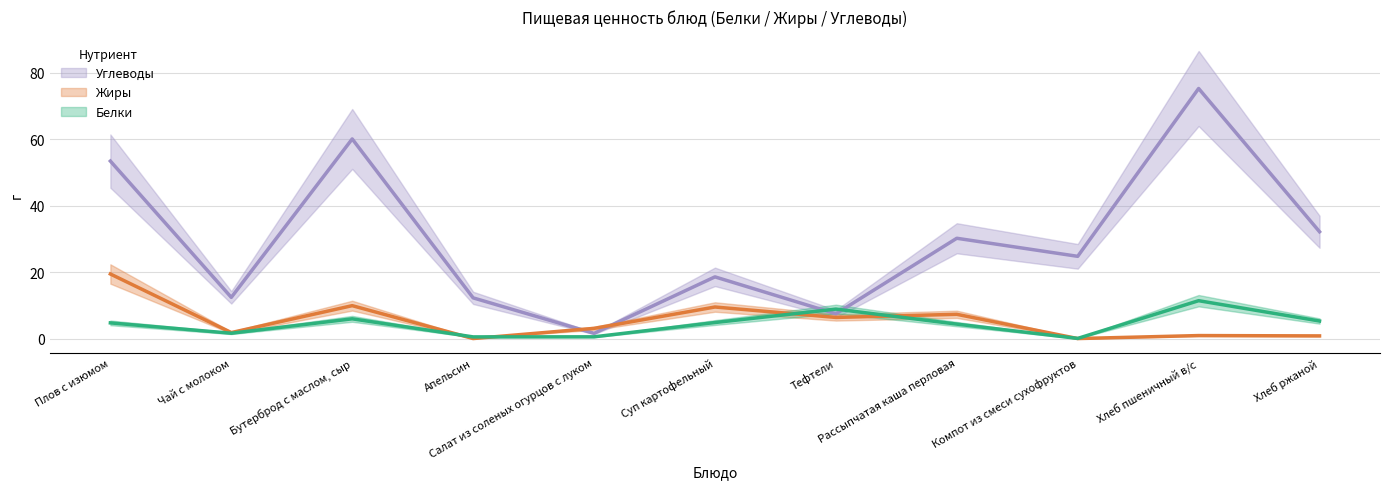

Reading left to right, extract all data points from this chart.

Белки: Плов с изюмом=4.7	Чай с молоком=1.6	Бутерброд с маслом, сыр=5.9	Апельсин=0.5	Салат из соленых огурцов с луком=0.5	Суп картофельный=4.8	Тефтели=8.9	Рассыпчатая каша перловая=4.3	Компот из смеси сухофруктов=0.0	Хлеб пшеничный в/с=11.4	Хлеб ржаной=5.3
Жиры: Плов с изюмом=19.4	Чай с молоком=1.8	Бутерброд с маслом, сыр=9.9	Апельсин=0.0	Салат из соленых огурцов с луком=3.1	Суп картофельный=9.5	Тефтели=6.4	Рассыпчатая каша перловая=7.3	Компот из смеси сухофруктов=0.0	Хлеб пшеничный в/с=0.9	Хлеб ржаной=0.8
Углеводы: Плов с изюмом=53.4	Чай с молоком=12.4	Бутерброд с маслом, сыр=60.1	Апельсин=12.2	Салат из соленых огурцов с луком=1.6	Суп картофельный=18.6	Тефтели=7.5	Рассыпчатая каша перловая=30.2	Компот из смеси сухофруктов=24.8	Хлеб пшеничный в/с=75.3	Хлеб ржаной=32.2